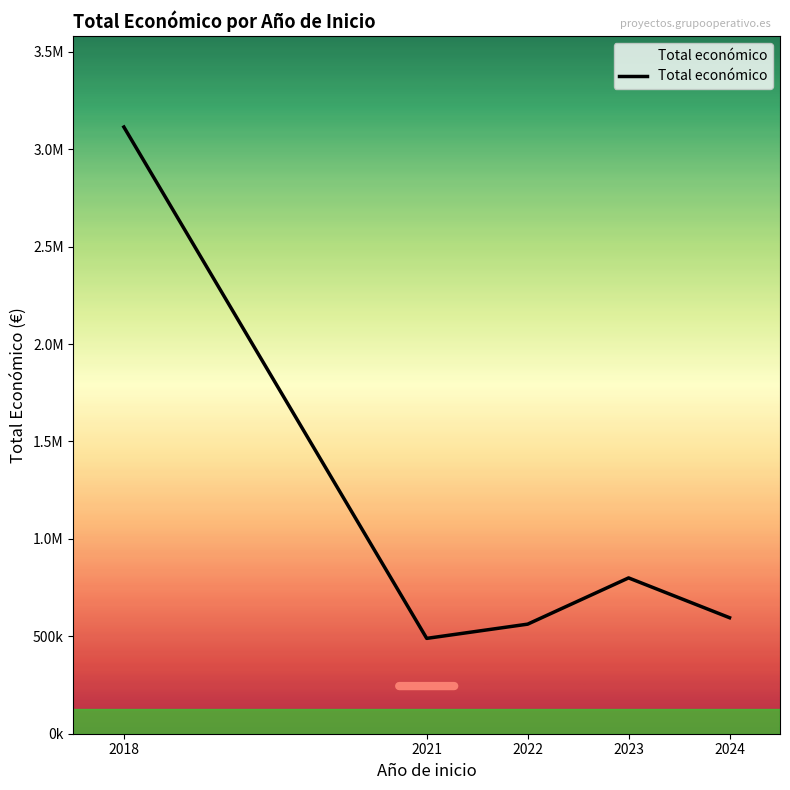

True or false: the data shows 1359243 at 2023.

False